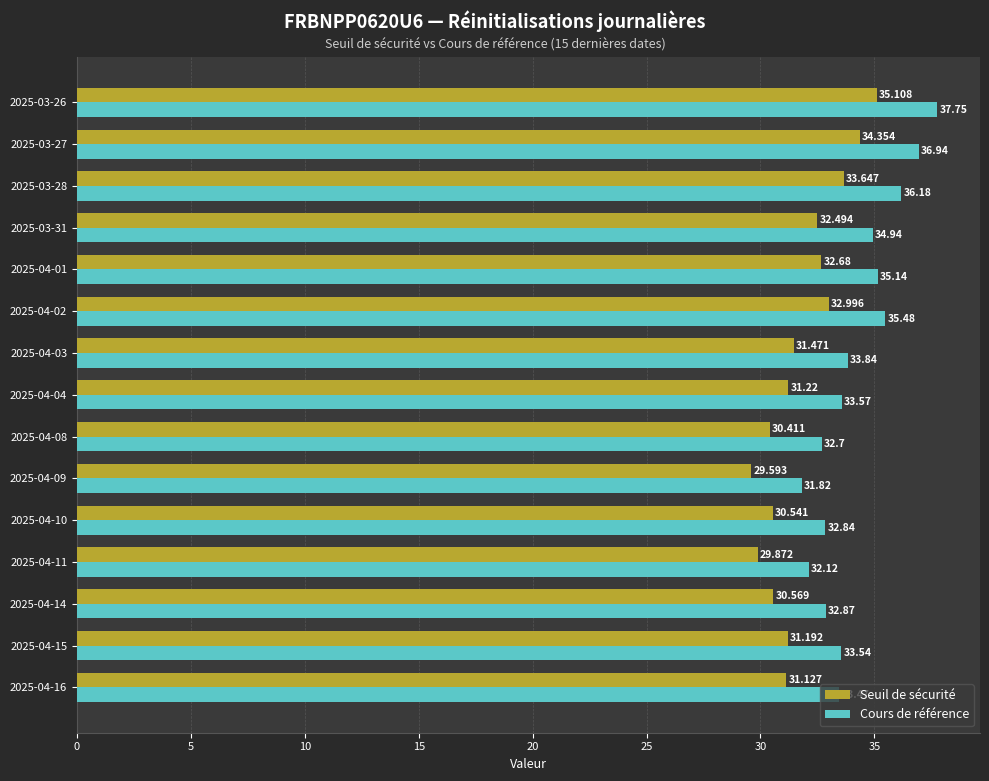

List the series in order of their peak value, lowest first.

Seuil de sécurité, Cours de référence